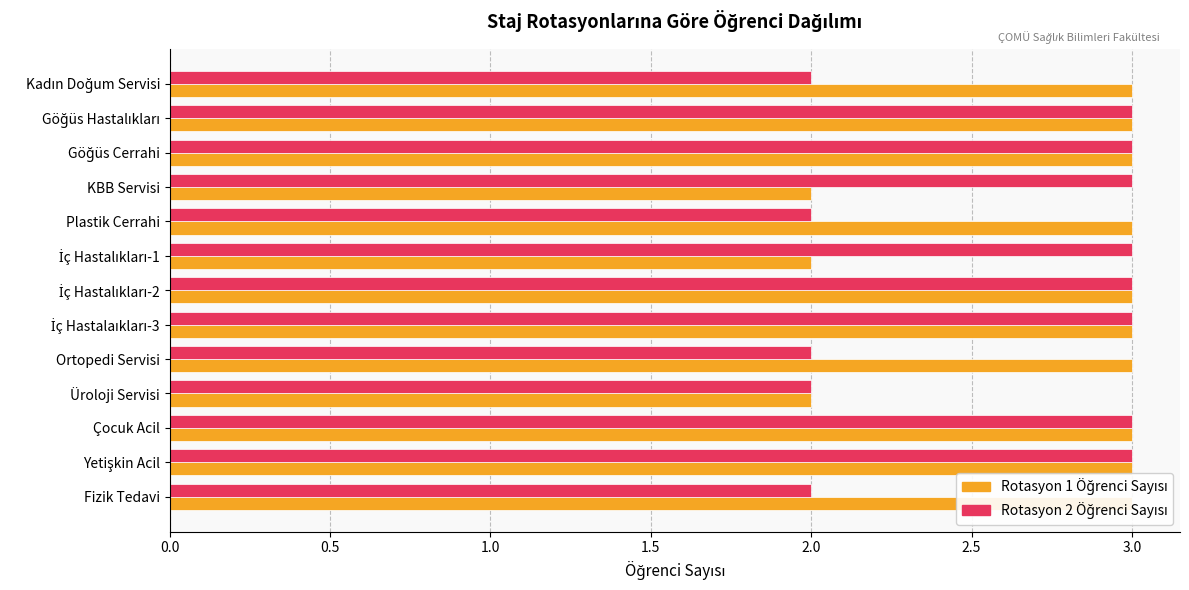

At how many categories does at least one series exceed 2?

12